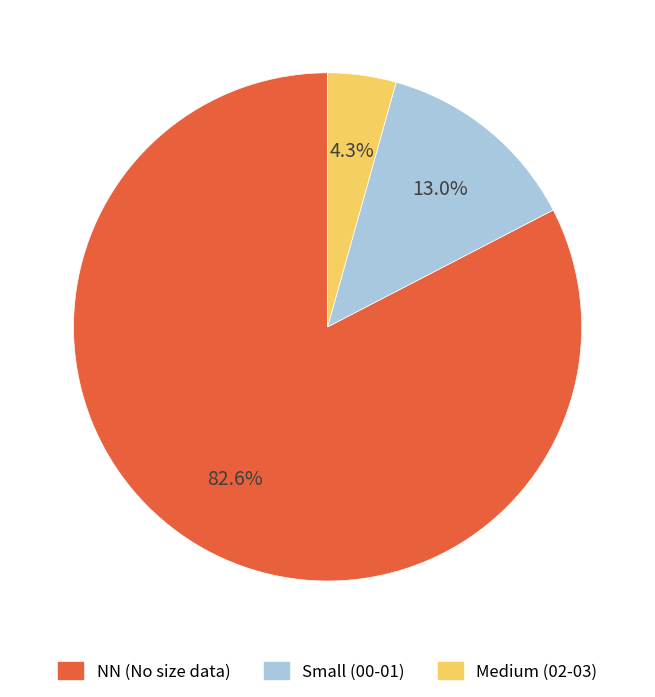

Is there a majority slice in this chart?

Yes